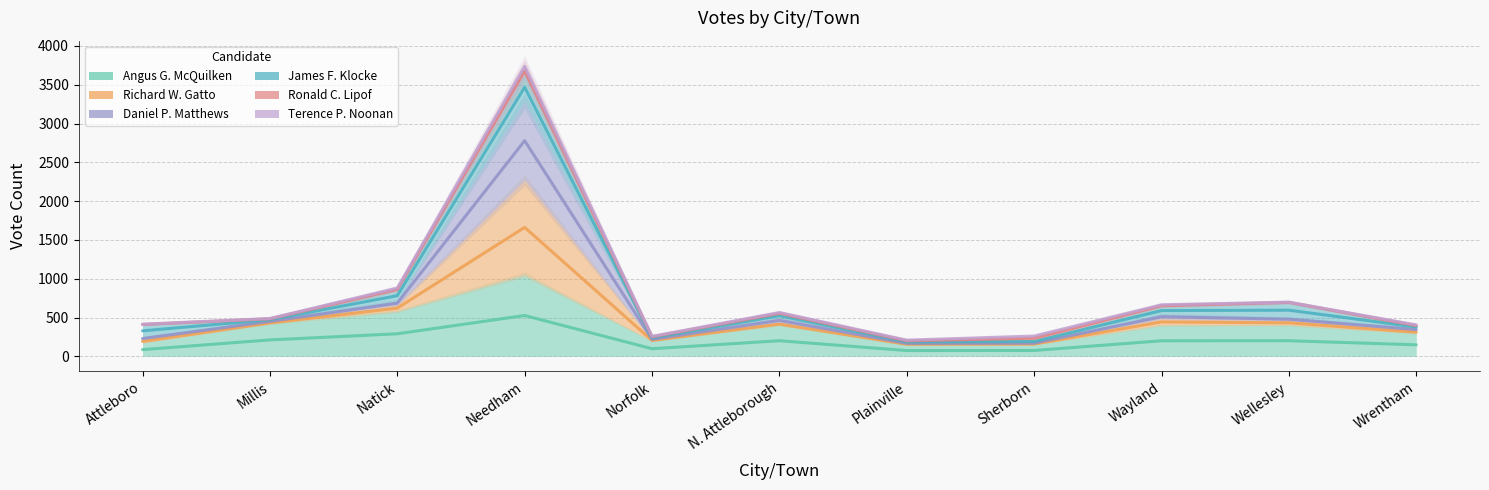

What is the lowest value of the Richard W. Gatto series?

185.5